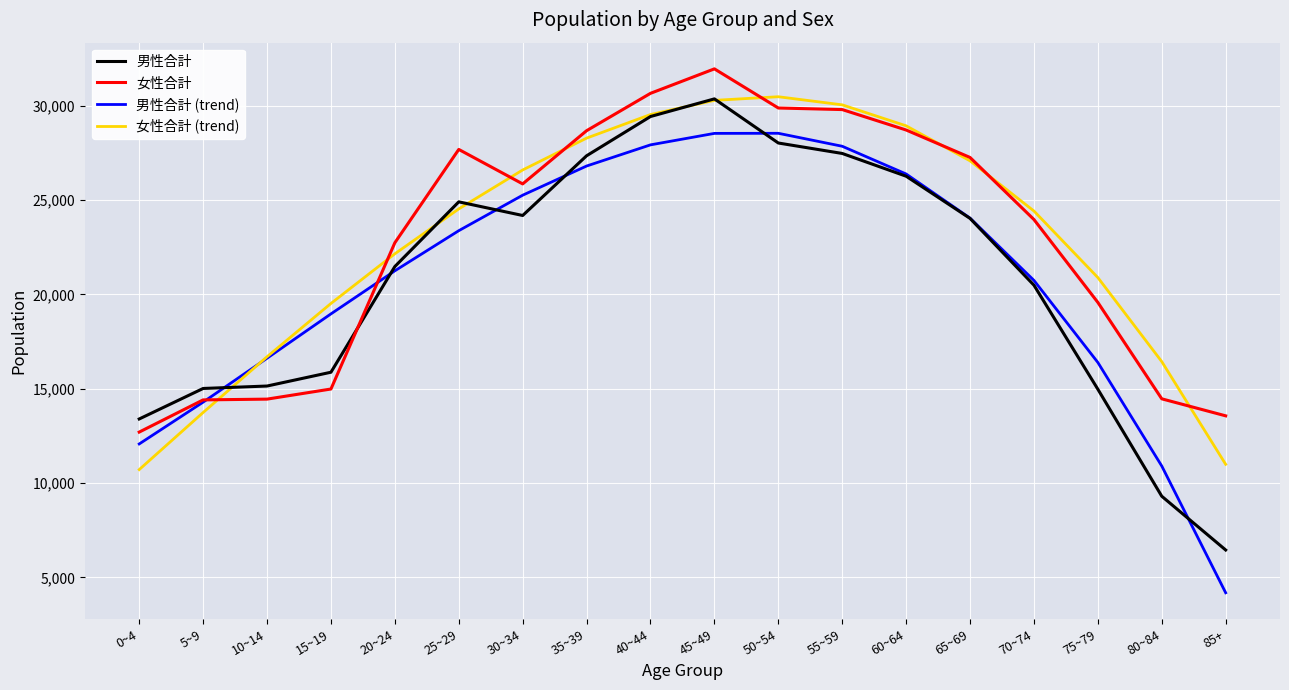

What value does the 男性合計 (trend) series have at 50~54?

28536.8